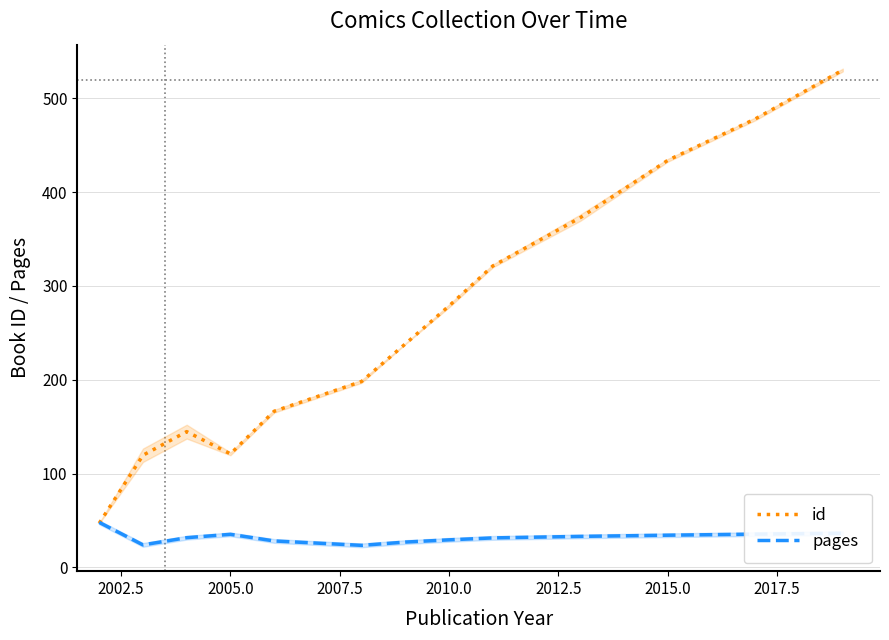

In id, how many points are higher than both neighbors (excluding endpoints)?

1